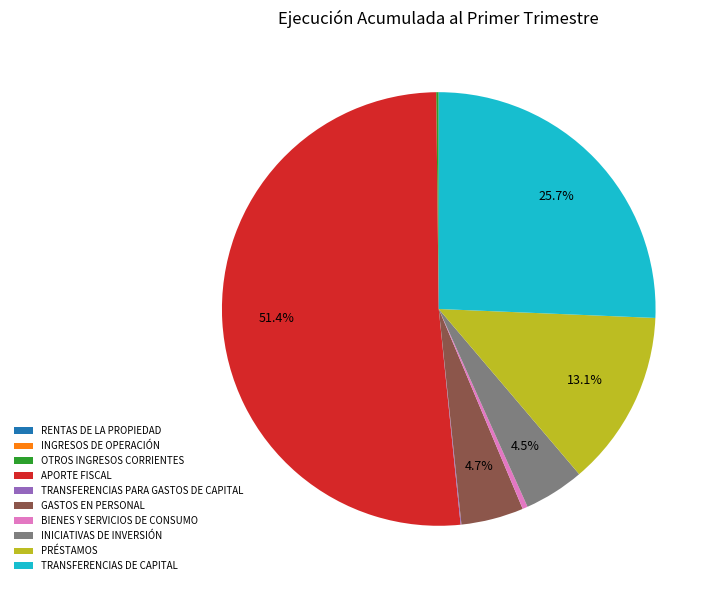

Is there any slice that represents more than half of the pie?

Yes